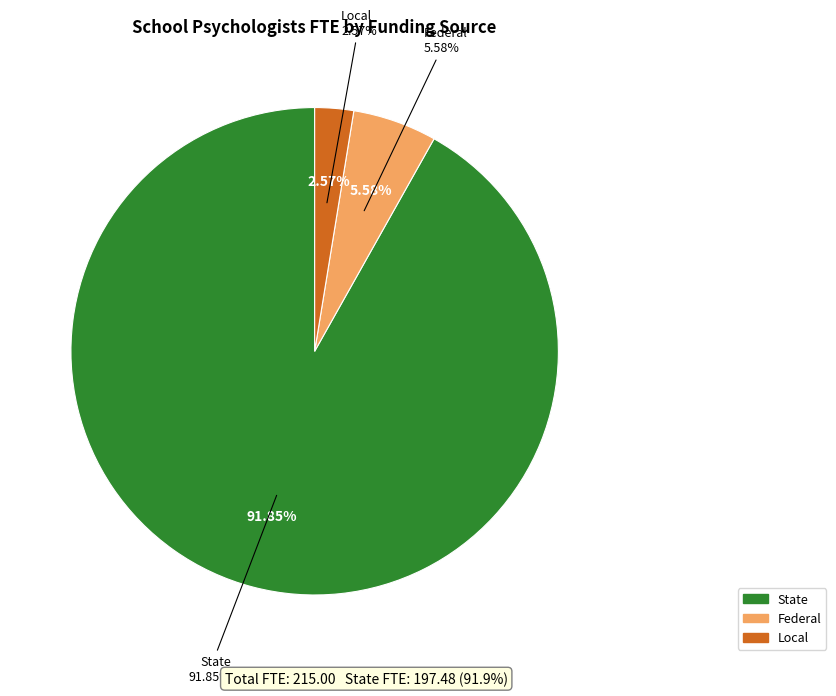

What is the majority slice?

State